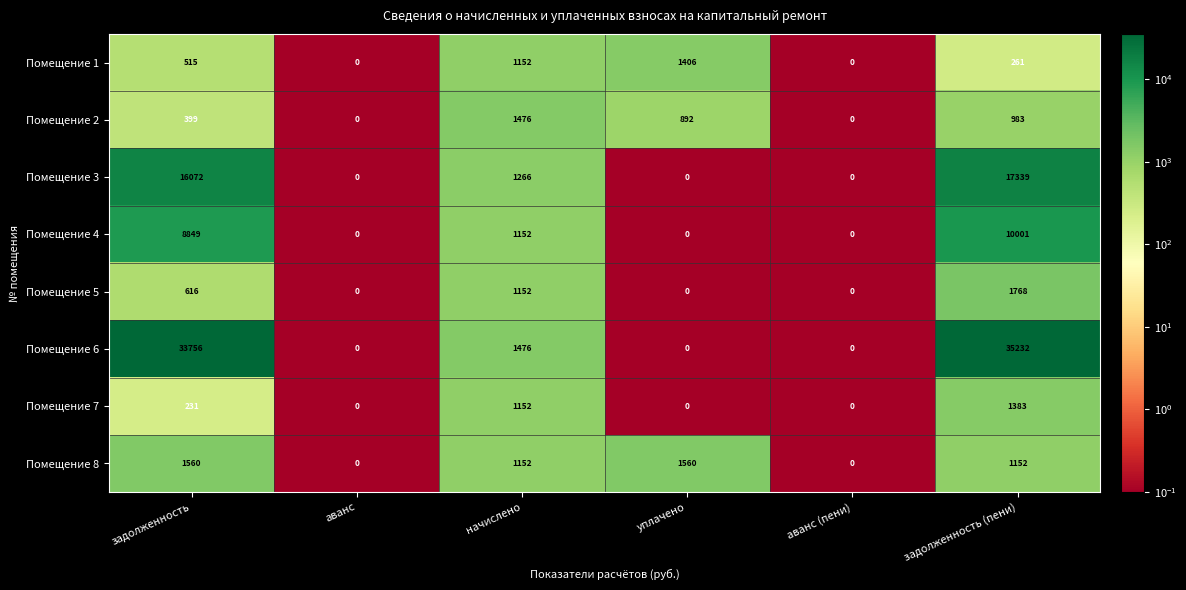

What is the sum of the Помещение 2 values at аванс (пени) and начислено?

1476